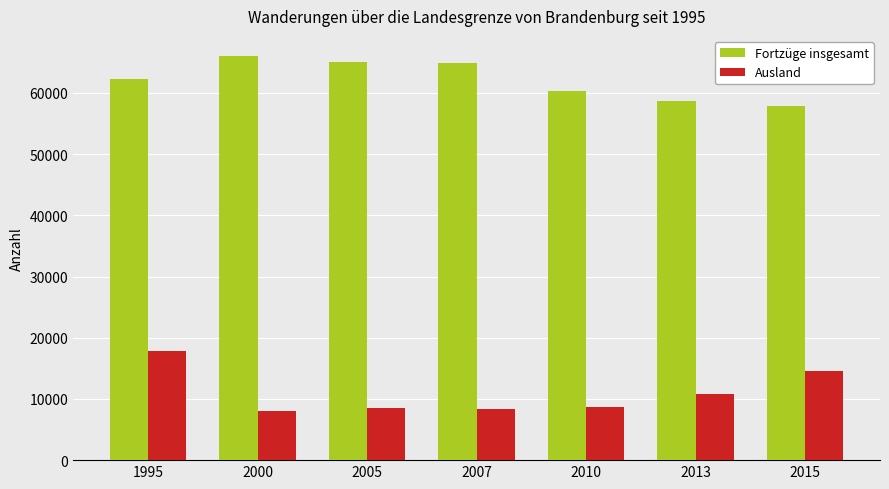

What is the difference between the maximum and minimum values in the Fortzüge insgesamt series?

8114